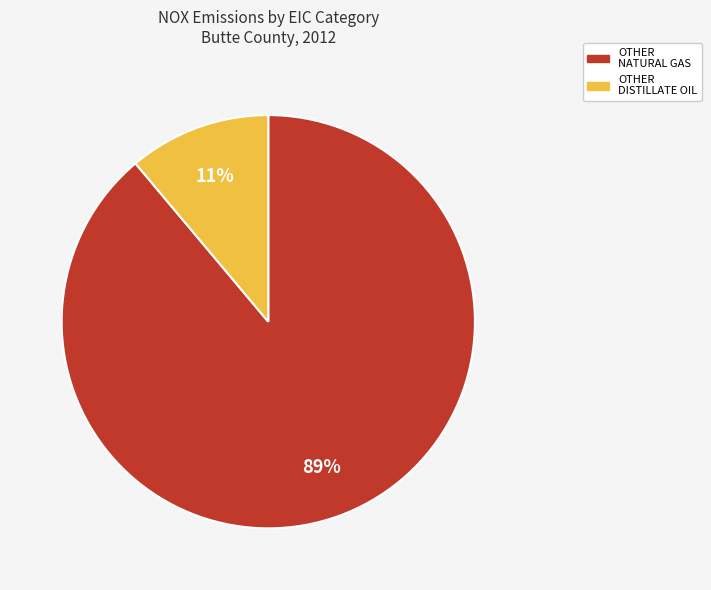

Does any single category account for the majority?

Yes